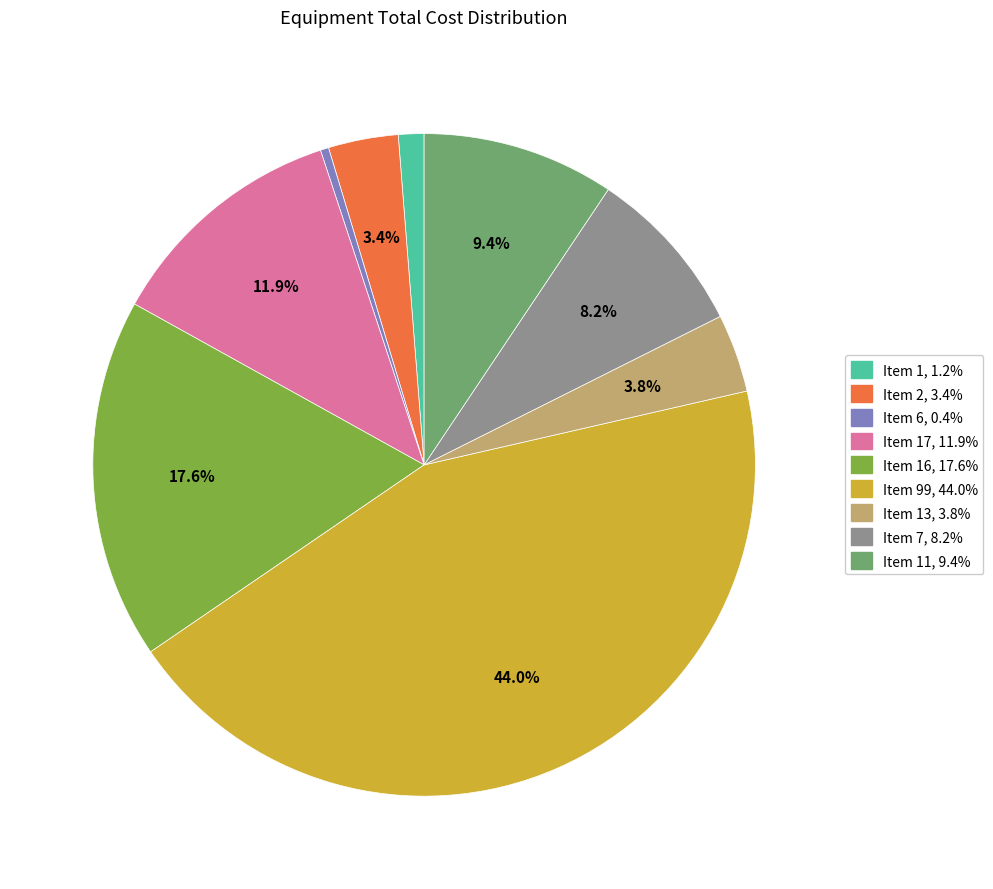

Does any single category account for the majority?

No